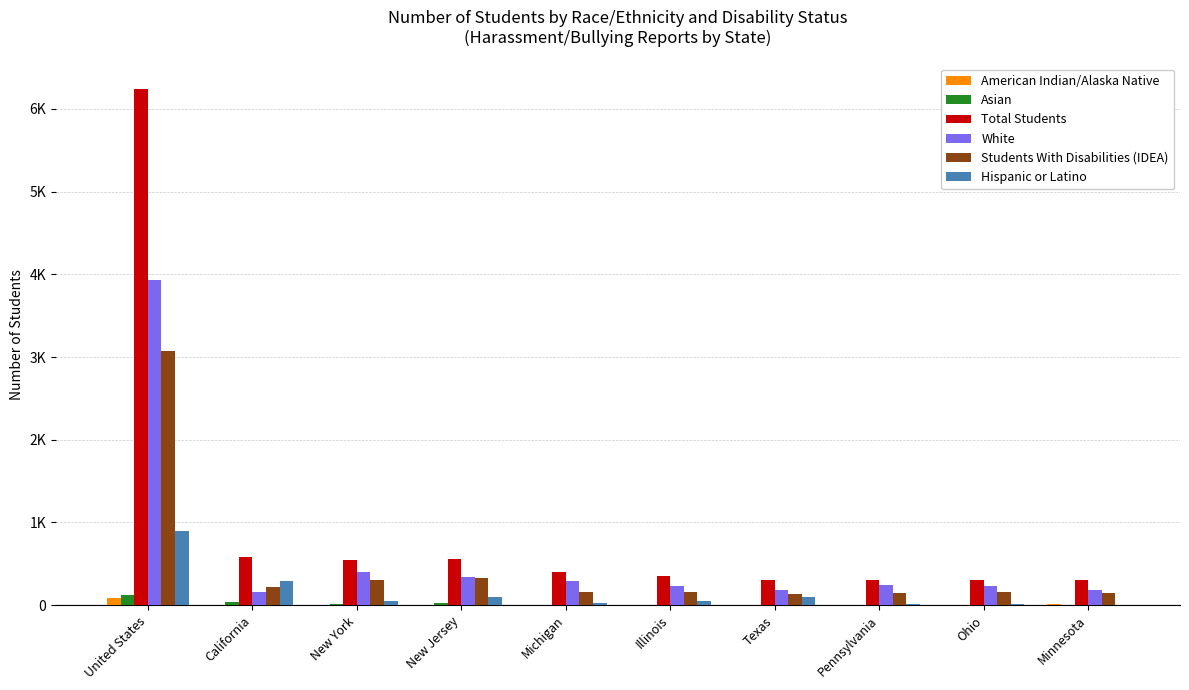

What is the label of the 3rd bar from the left?

New York